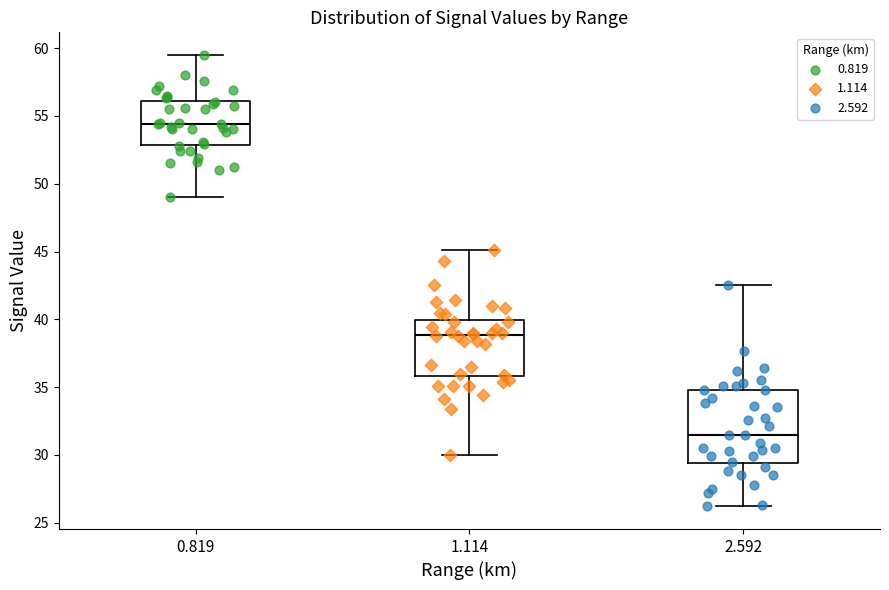

Which box's median line is the lowest?

2.592